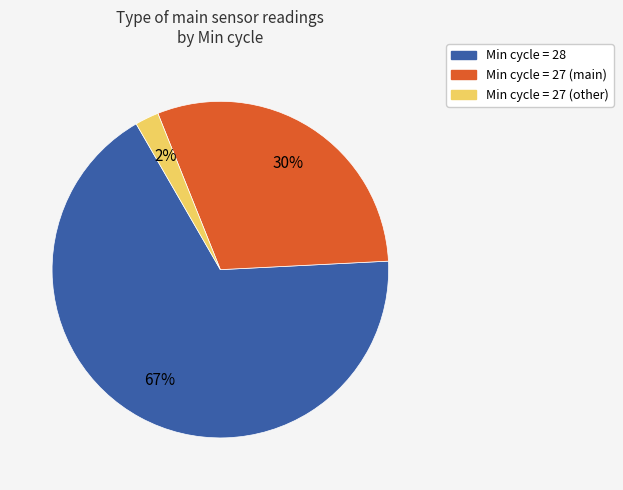

Does any single category account for the majority?

Yes